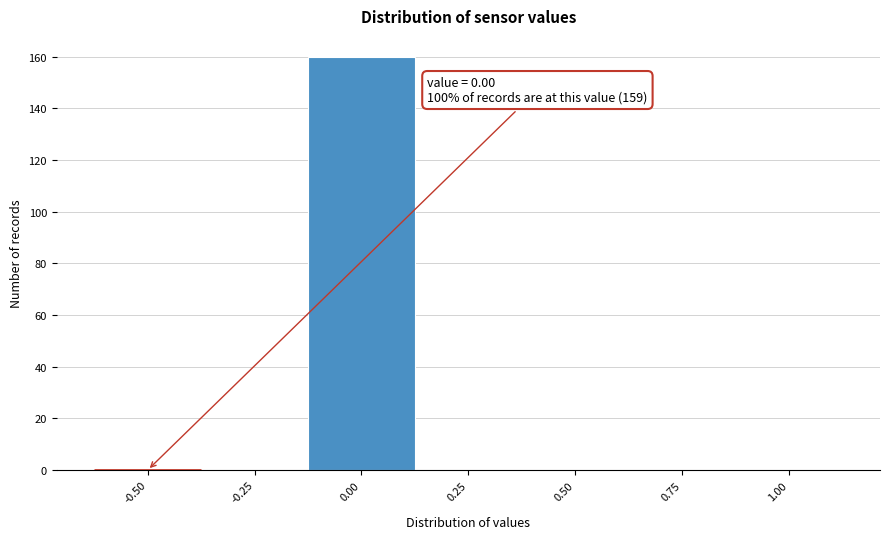

Reading left to right, extract all data points from this chart.

-0.50=0	-0.25=0	0.00=160	0.25=0	0.50=0	0.75=0	1.00=0